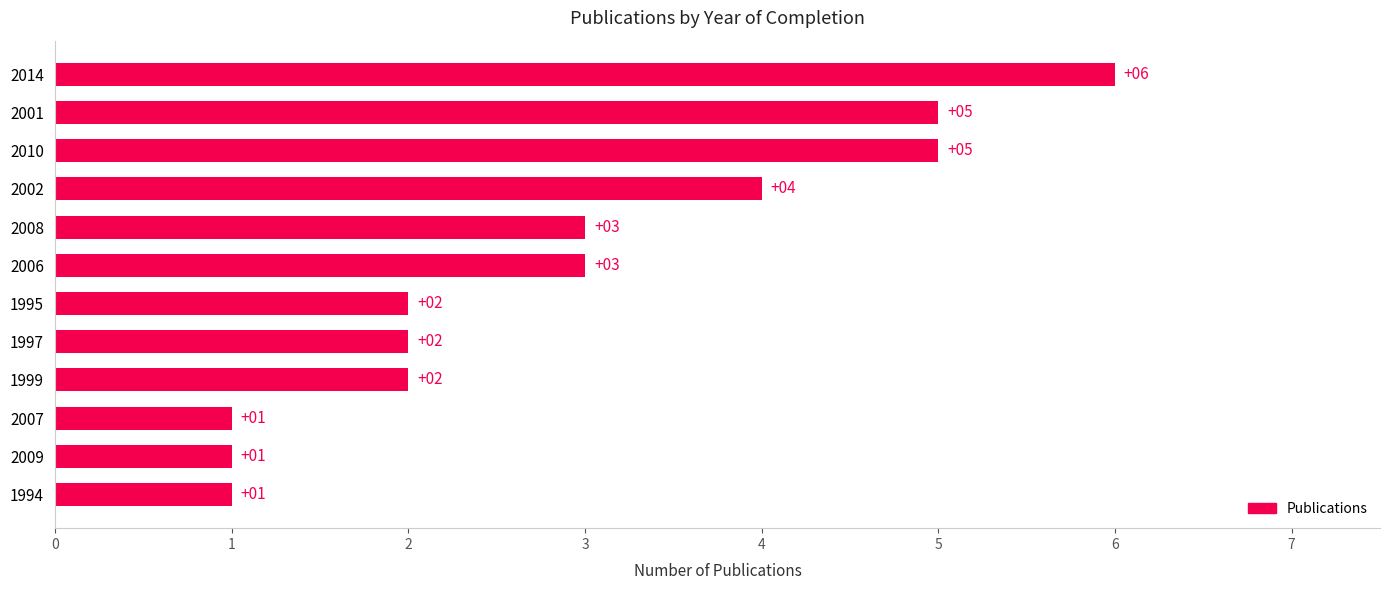

Reading top to bottom, transcribe all the data shown in this chart.

2014=6	2001=5	2010=5	2002=4	2008=3	2006=3	1995=2	1997=2	1999=2	2007=1	2009=1	1994=1